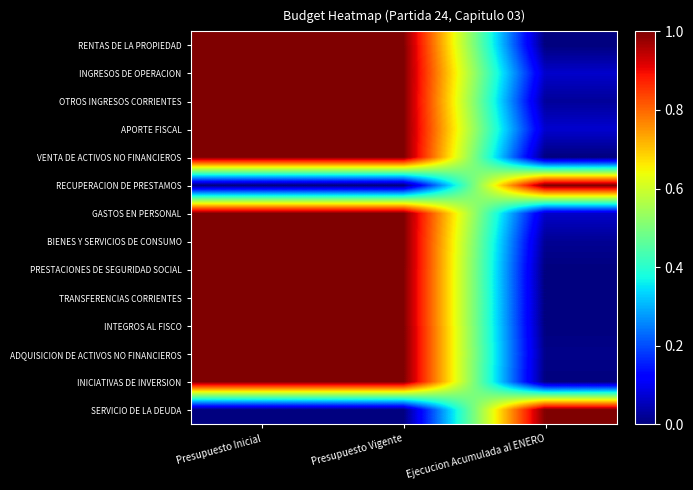

At which category is the sum across all series the highest?

Presupuesto Inicial